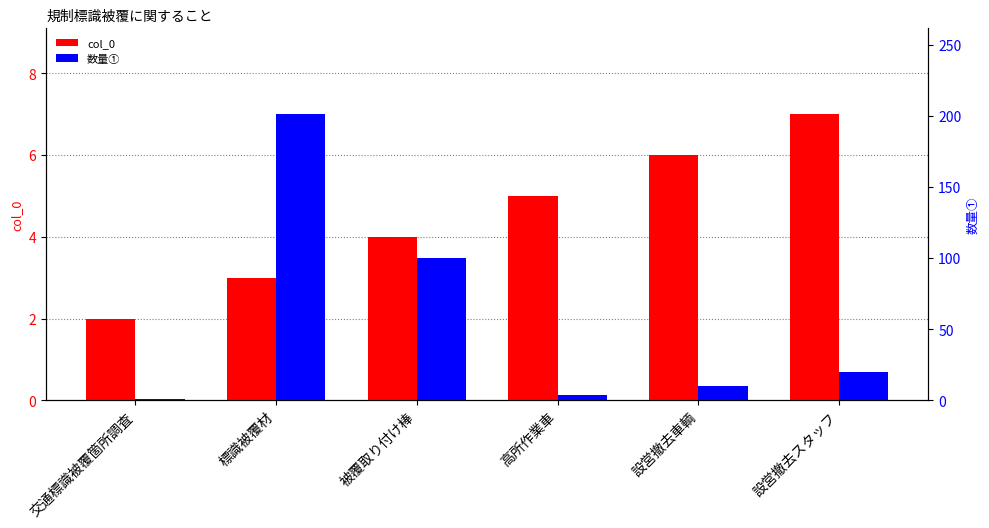

Which label corresponds to the largest value in the chart?

標識被覆材